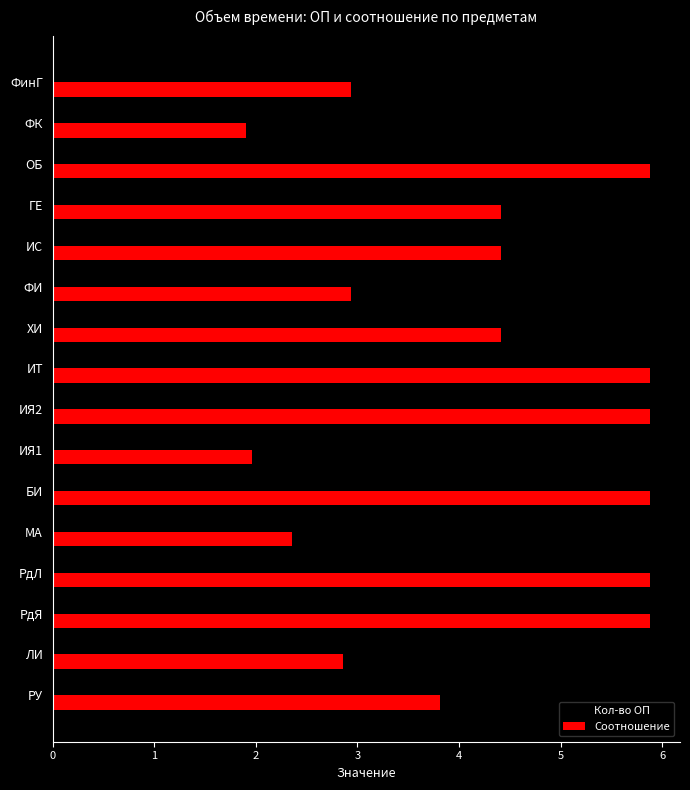

What is the maximum value for Кол-во ОП?

4.0